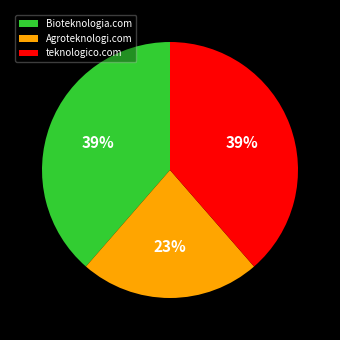

What percentage is the Bioteknologia.com slice, to the nearest percent?

39%